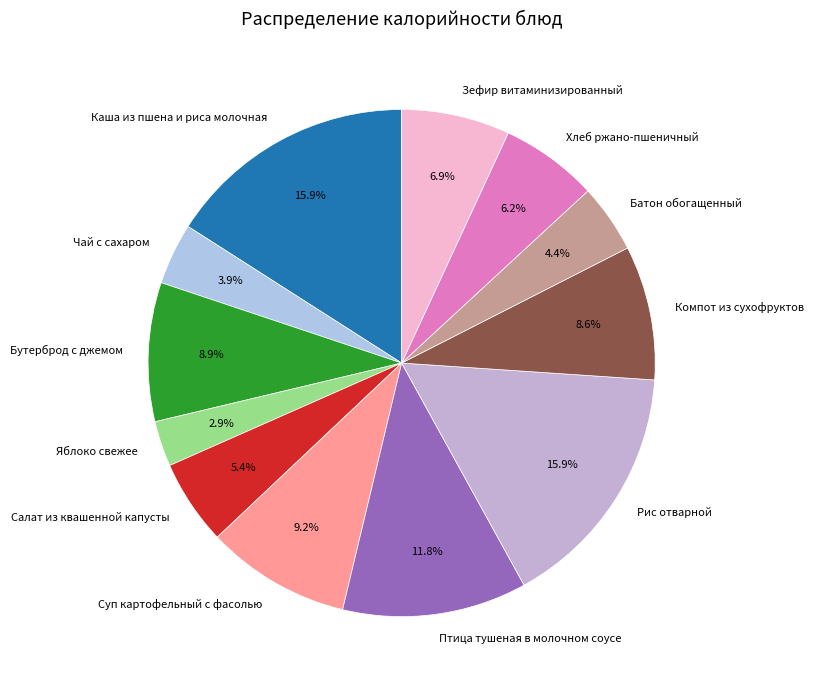

Which slice is the smallest?

Яблоко свежее